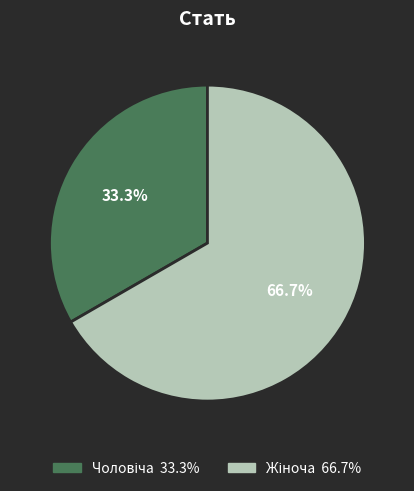

Is there a majority slice in this chart?

Yes